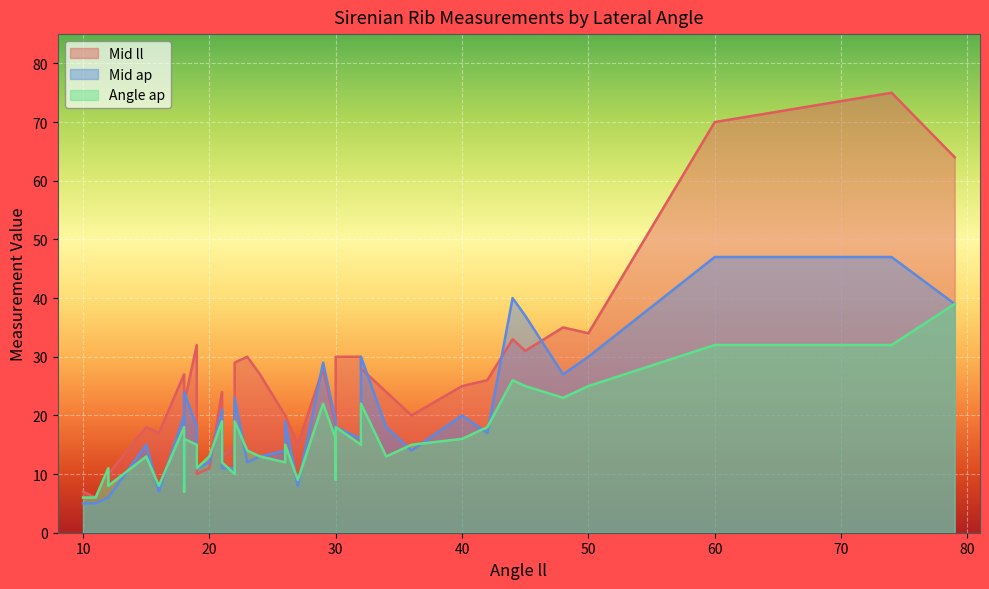

Is it true that Mid ap equals 13 at 28?

False